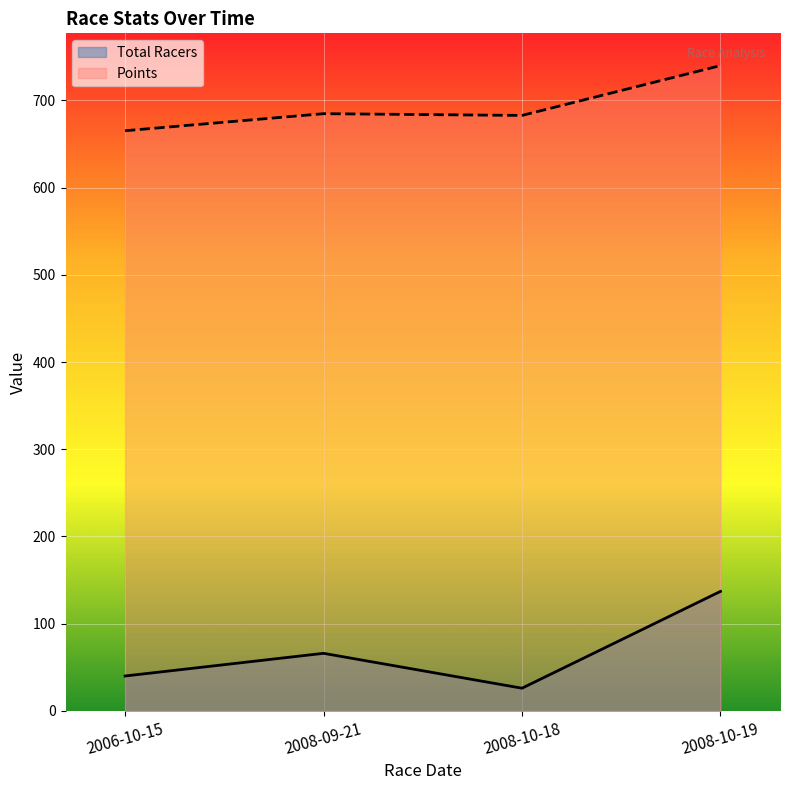

What is the difference between the Points values at 2006-10-15 and 2008-10-18?

17.5